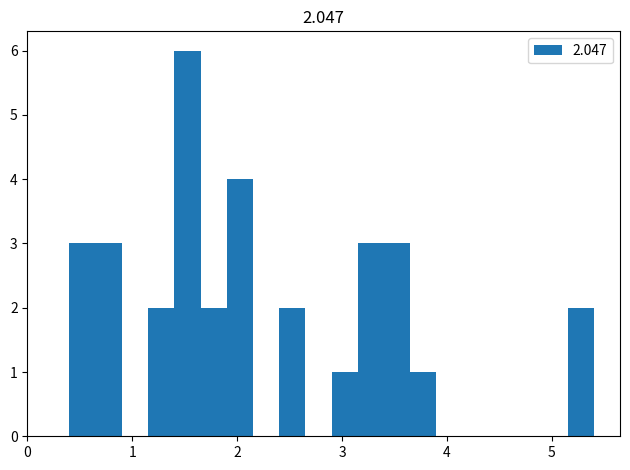

Around what value on the x-axis is the tallest bar? Give the approximate position of its centre, as read against the axis.

1.5